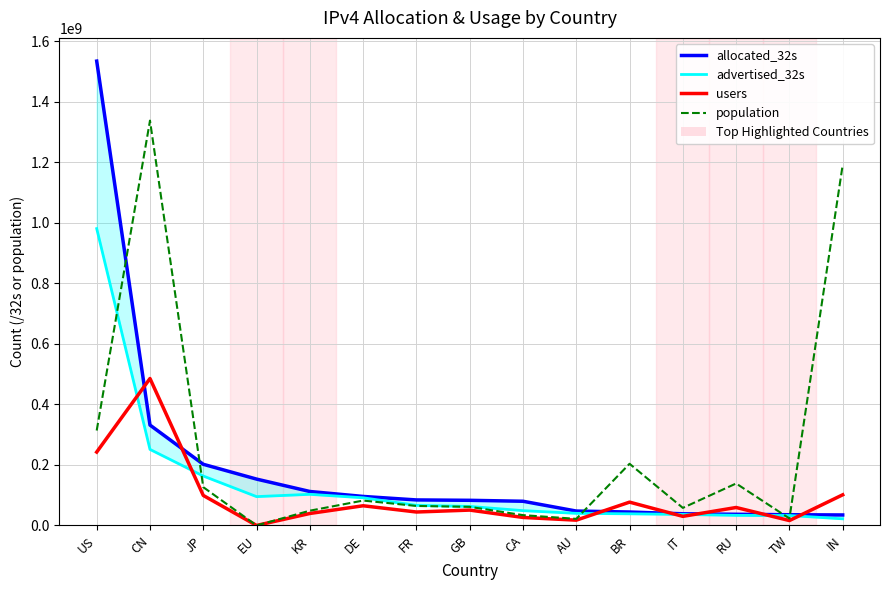

What is the average value of the users series?

90307744